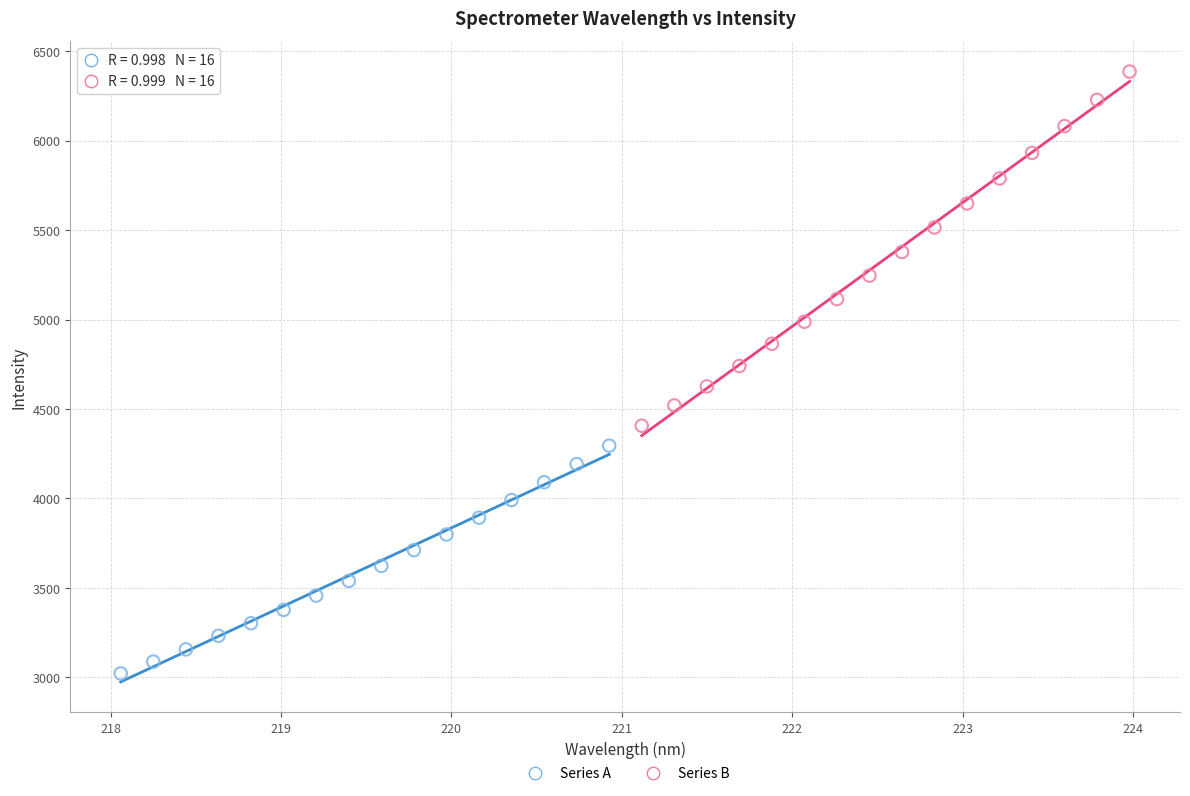

Which series has the largest Y range (max minus min)?

Series B